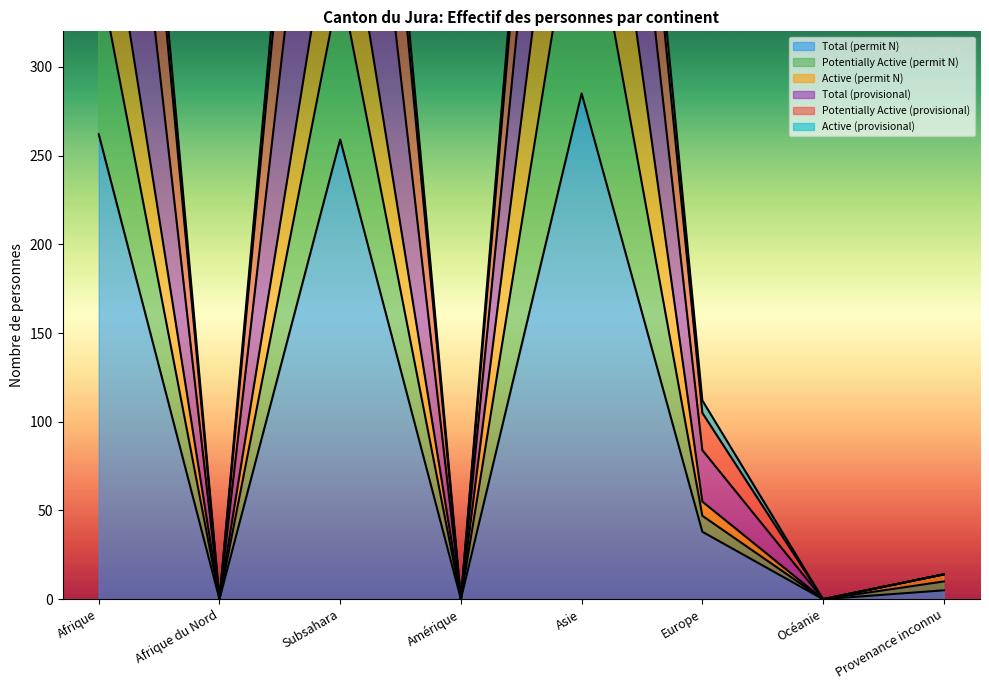

True or false: Total (provisional) has a value of 184 at Europe.

False